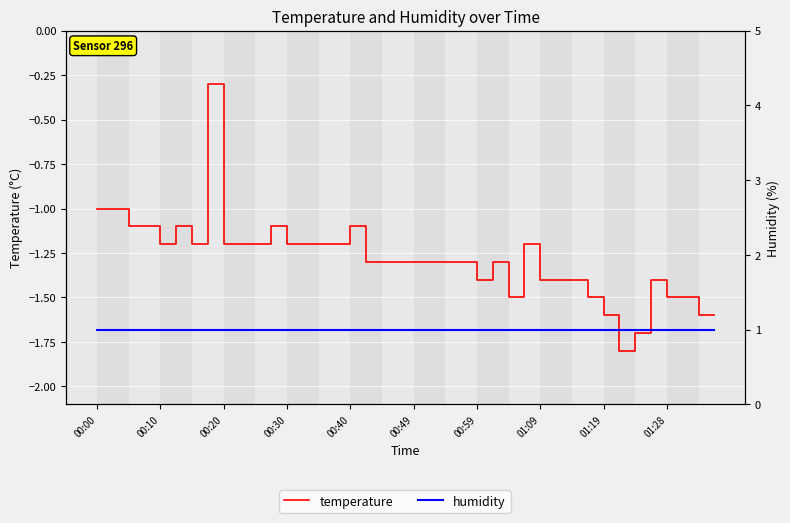

What position from the left is 01:28?

10